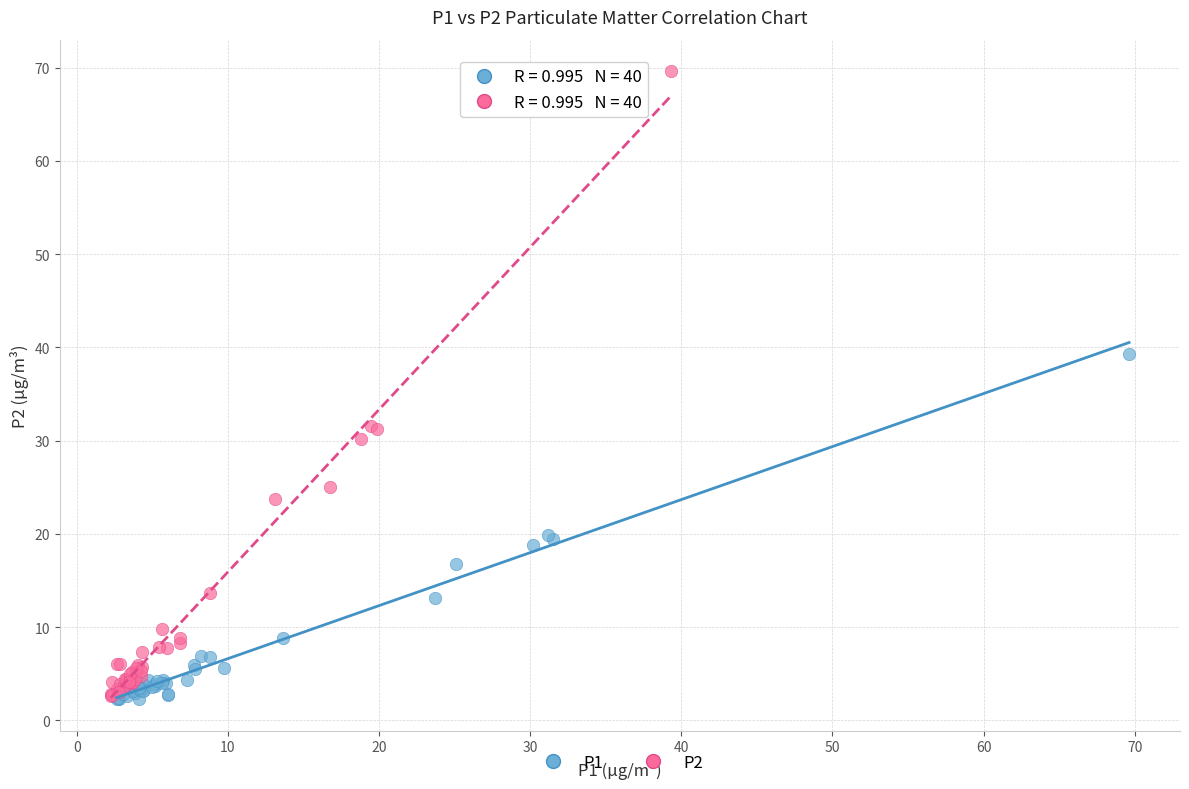

Which series reaches the maximum Y coordinate?

P2